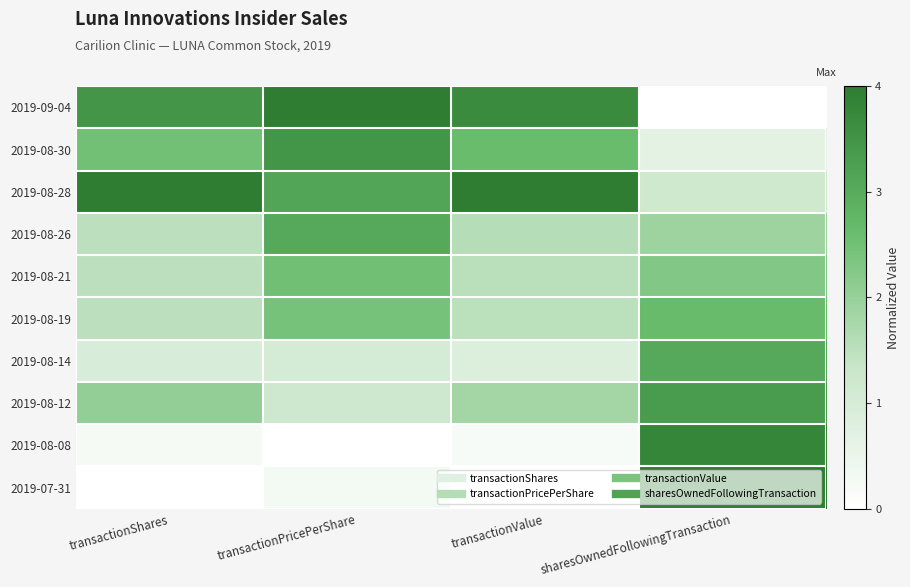

Count the number of data series in this chart.

10